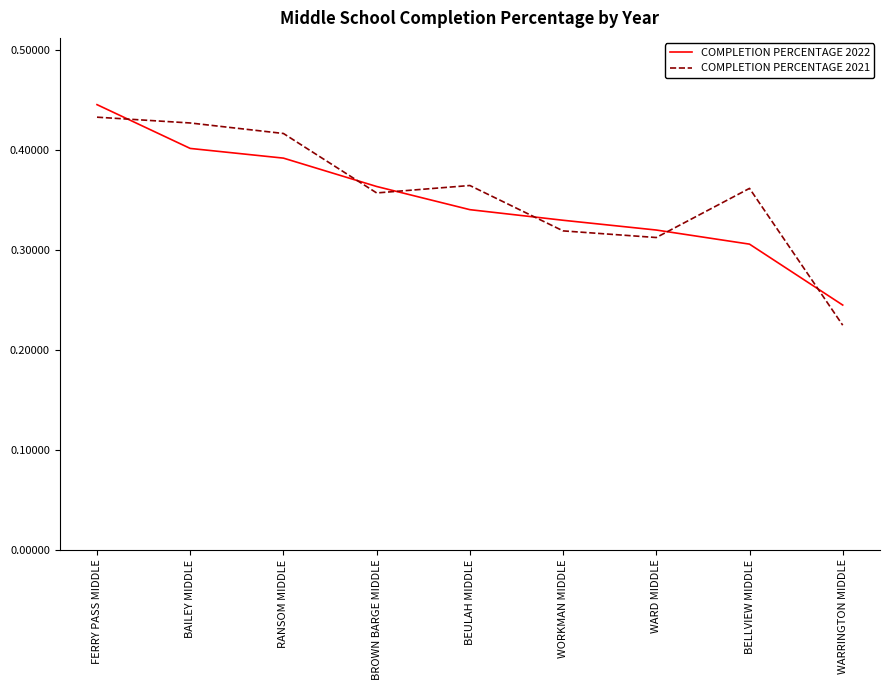

List the series in order of their peak value, highest first.

COMPLETION PERCENTAGE 2022, COMPLETION PERCENTAGE 2021